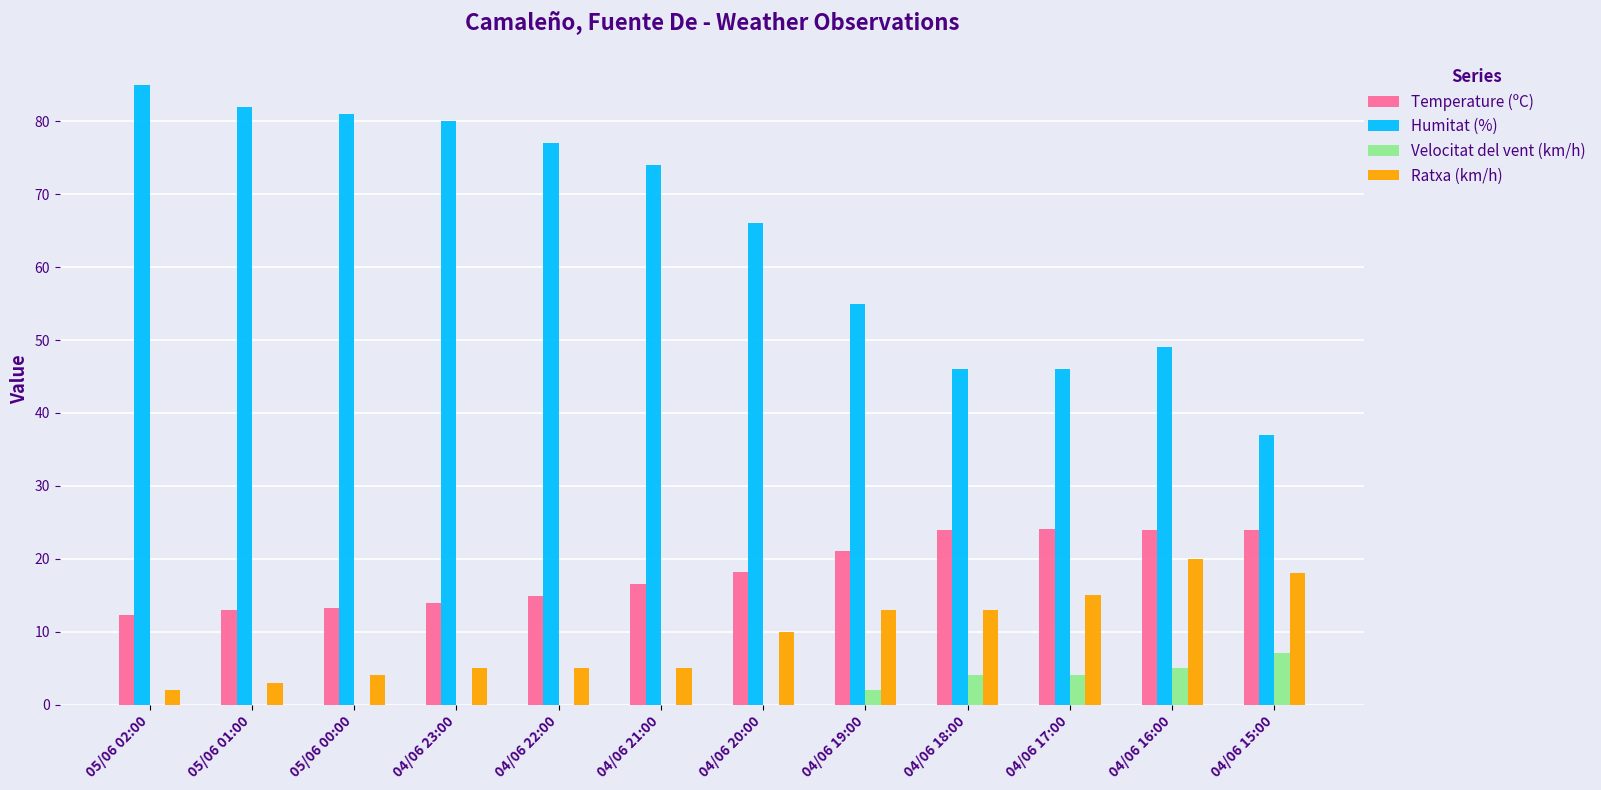

What is the sum of the Ratxa (km/h) values at 05/06 00:00 and 04/06 19:00?

17.0